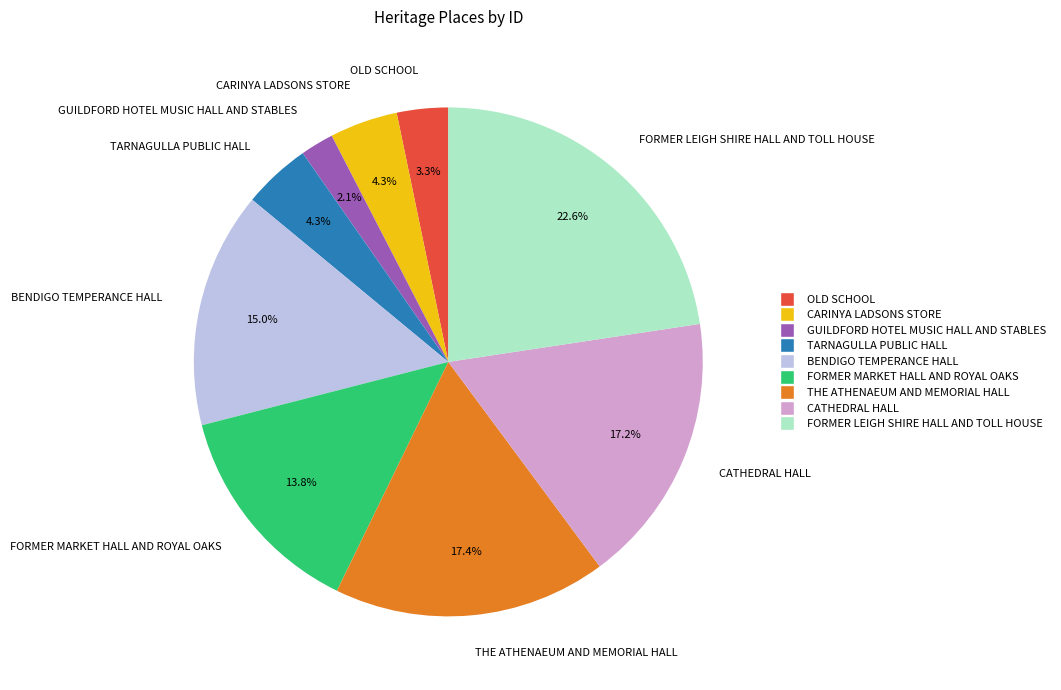

What is the largest slice in the pie chart?

FORMER LEIGH SHIRE HALL AND TOLL HOUSE